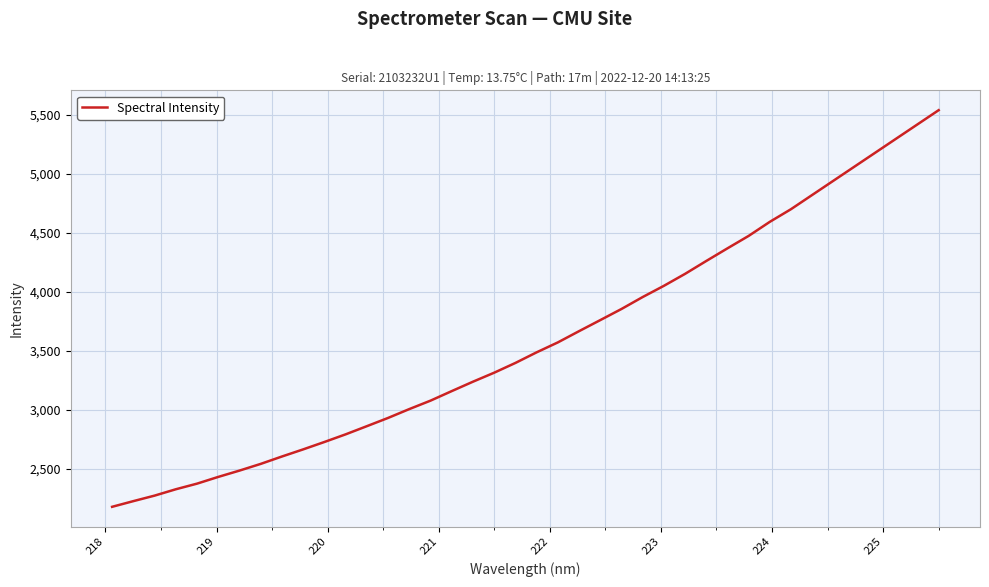

Count the number of values greater than 3486.

20